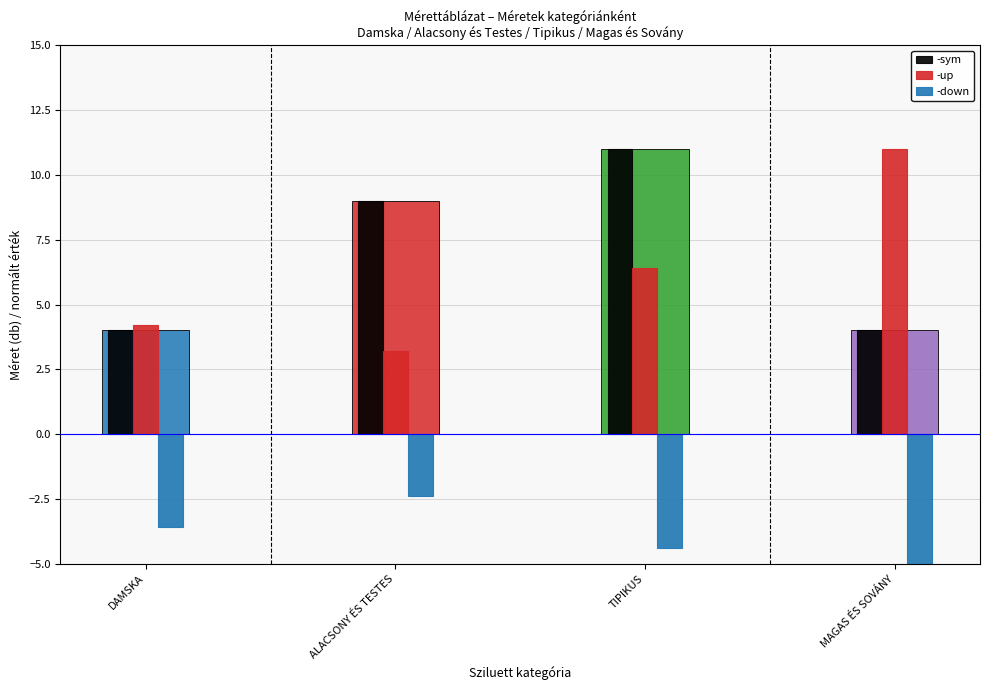

Which category has the lowest value in the -down series?

MAGAS ÉS SOVÁNY